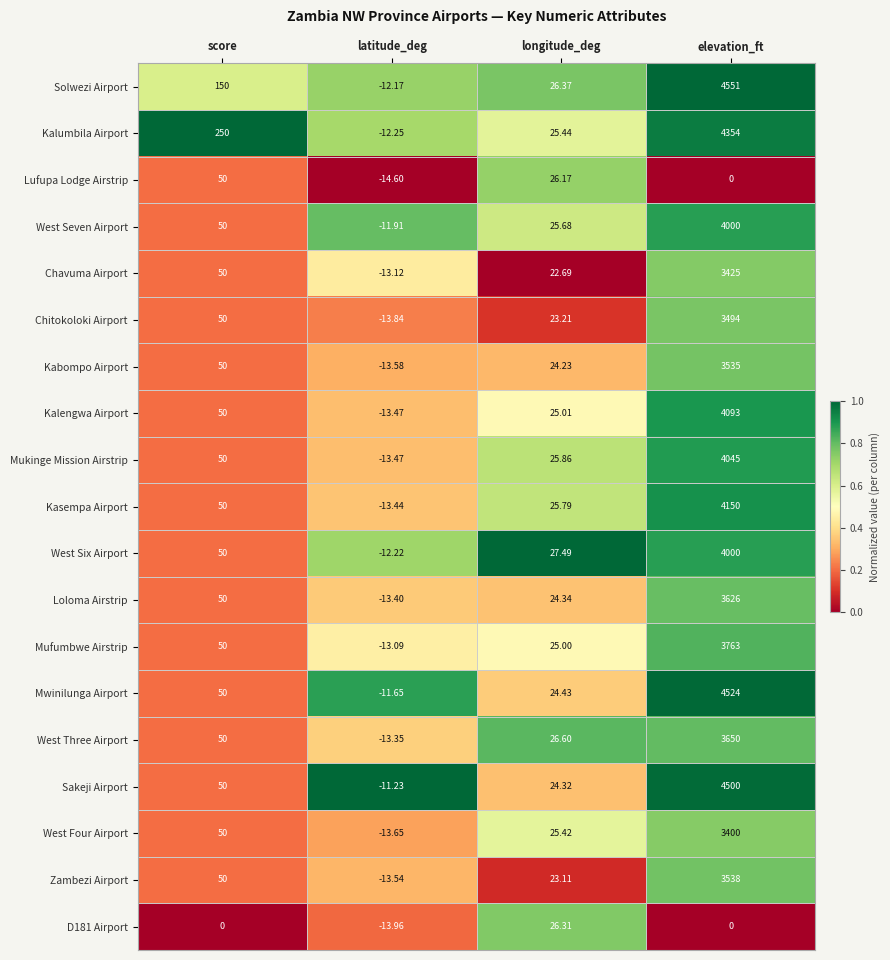

List the labels in order of Chavuma Airport value, smallest first.

latitude_deg, longitude_deg, score, elevation_ft